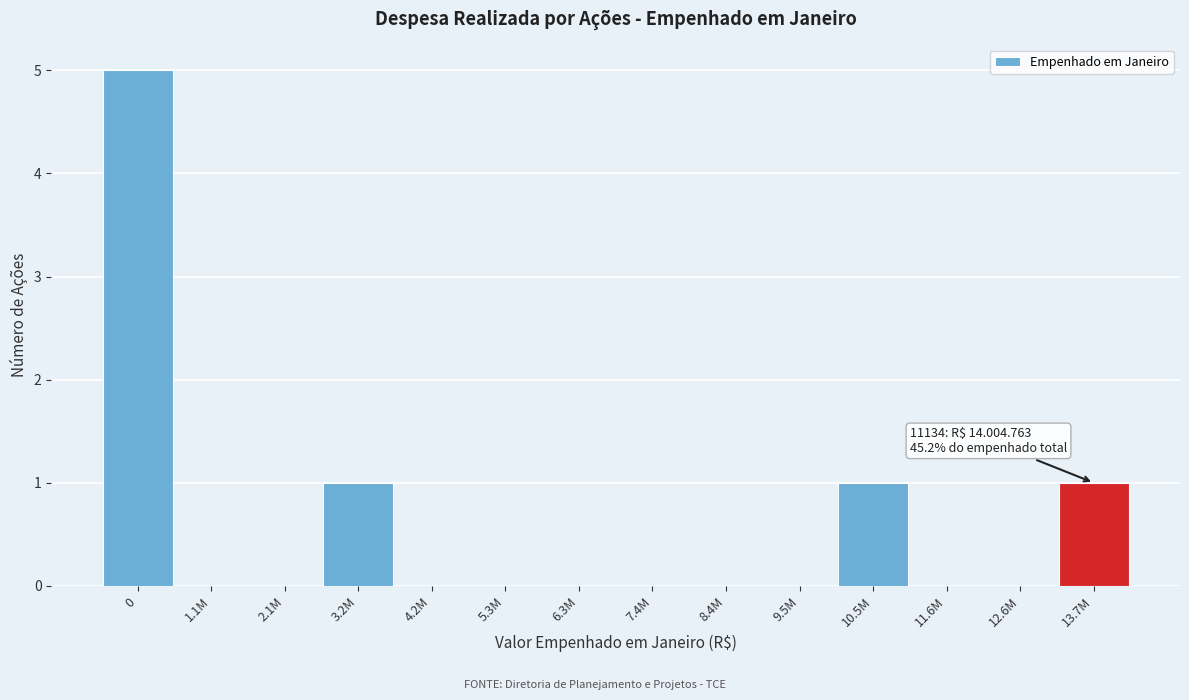

Reading right to left, list all the values displayed in this chart.

13.7M=1	12.6M=0	11.6M=0	10.5M=1	9.5M=0	8.4M=0	7.4M=0	6.3M=0	5.3M=0	4.2M=0	3.2M=1	2.1M=0	1.1M=0	0=5